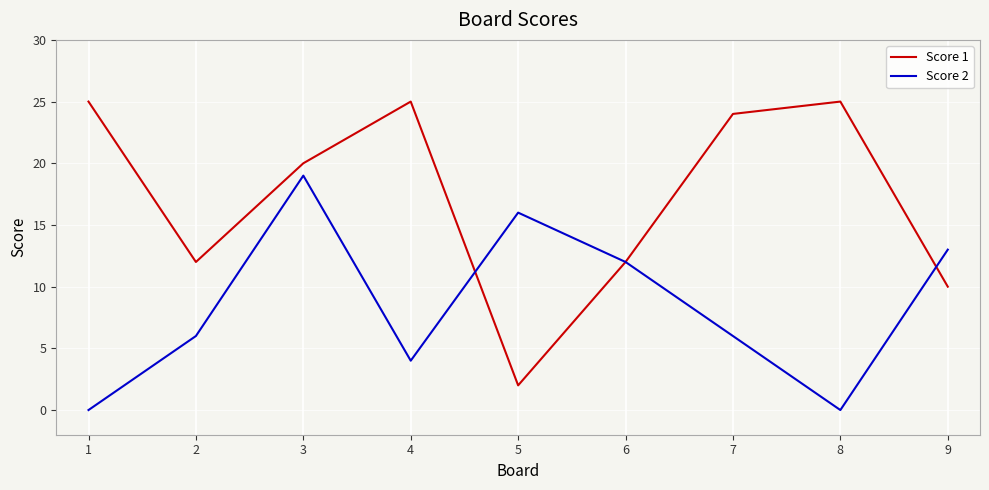

Rank the series by their maximum value, from lowest to highest.

Score 2, Score 1